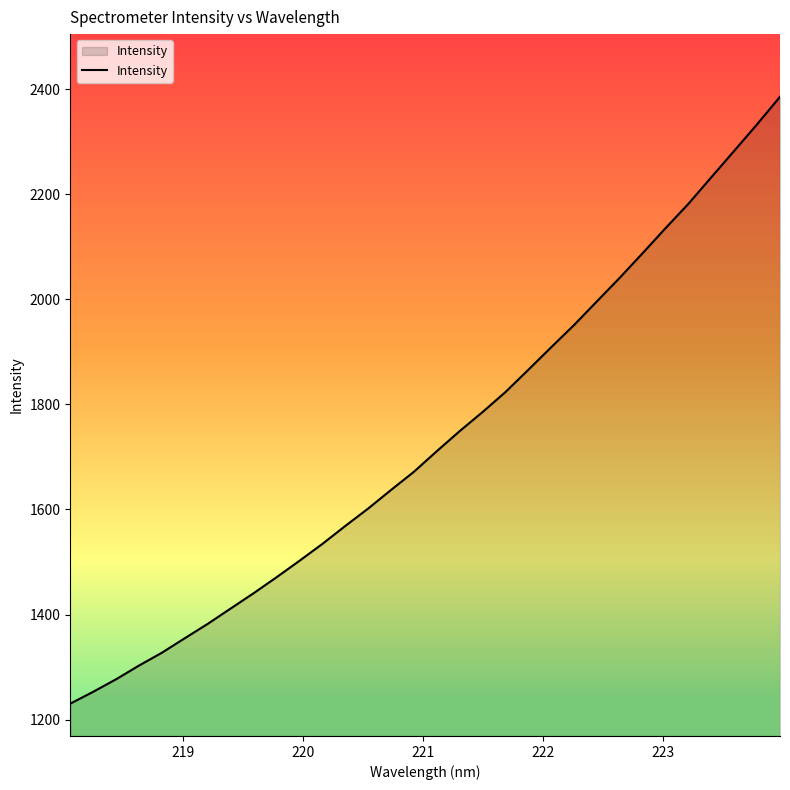

What is the smallest value displayed?

1230.4